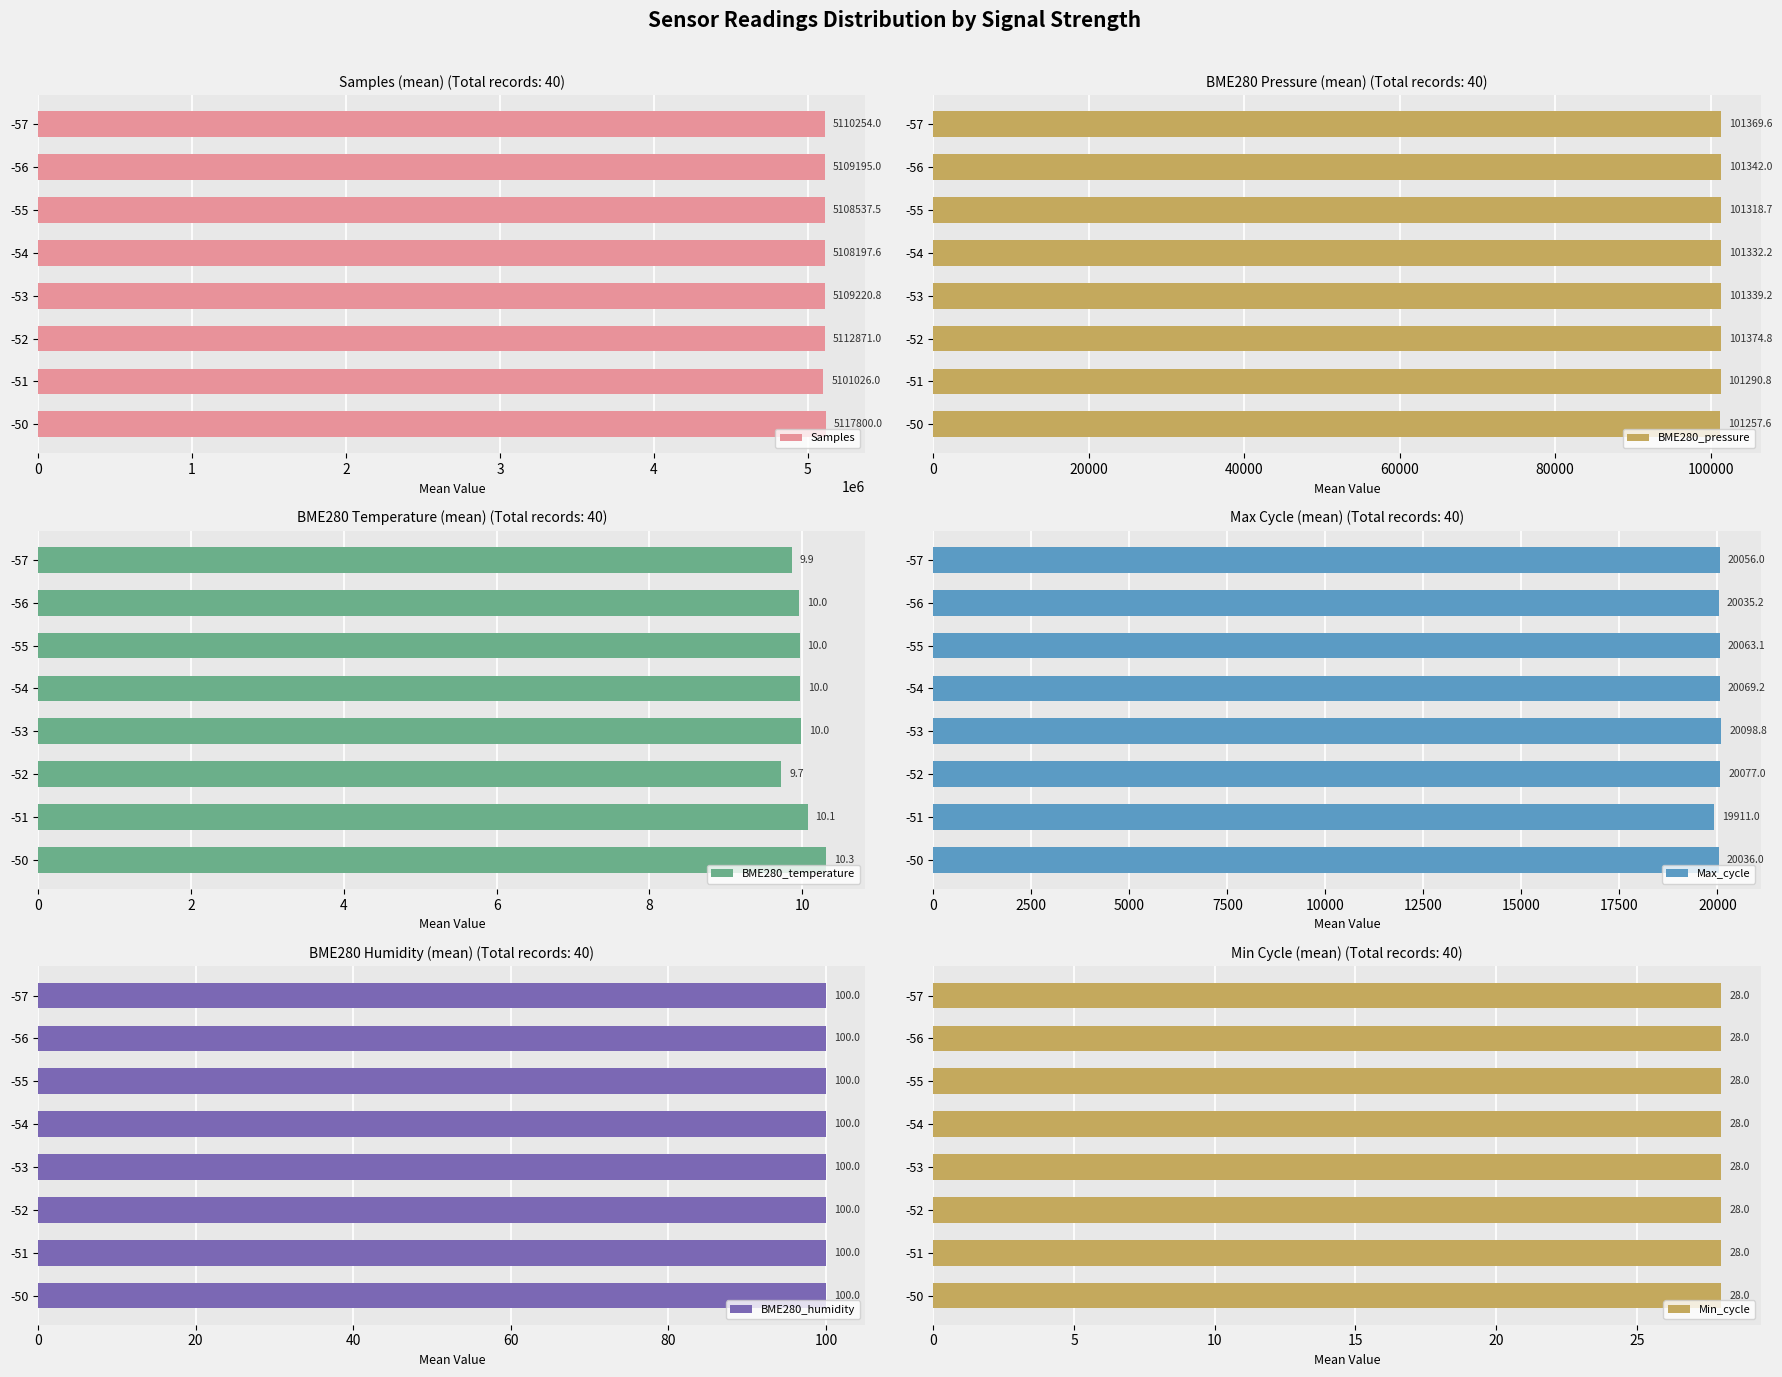

What is the value of the Max_cycle bar at the 4th from the left?

20069.2